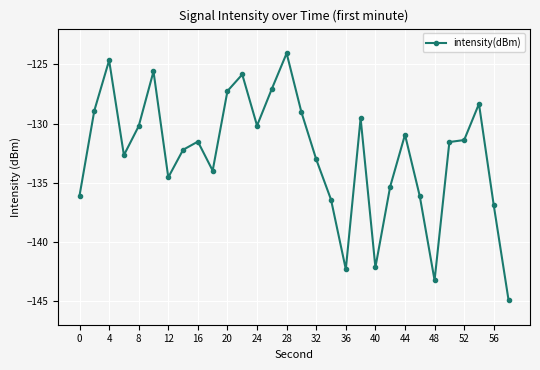

What is the smallest value displayed?

-144.9